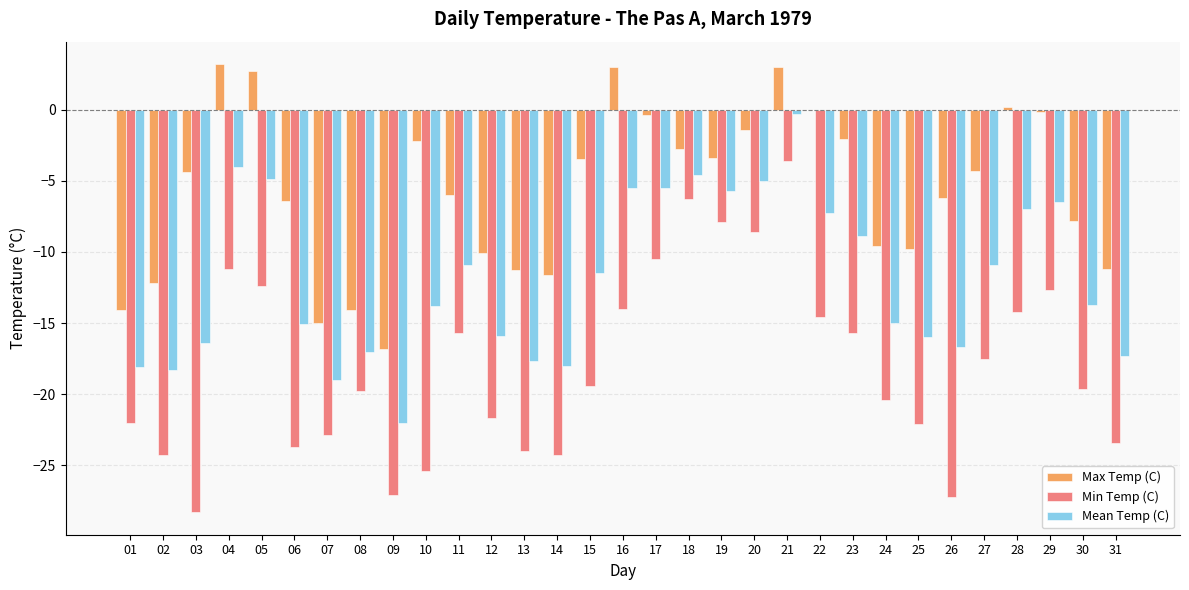

What is the maximum value shown in the chart?

3.2